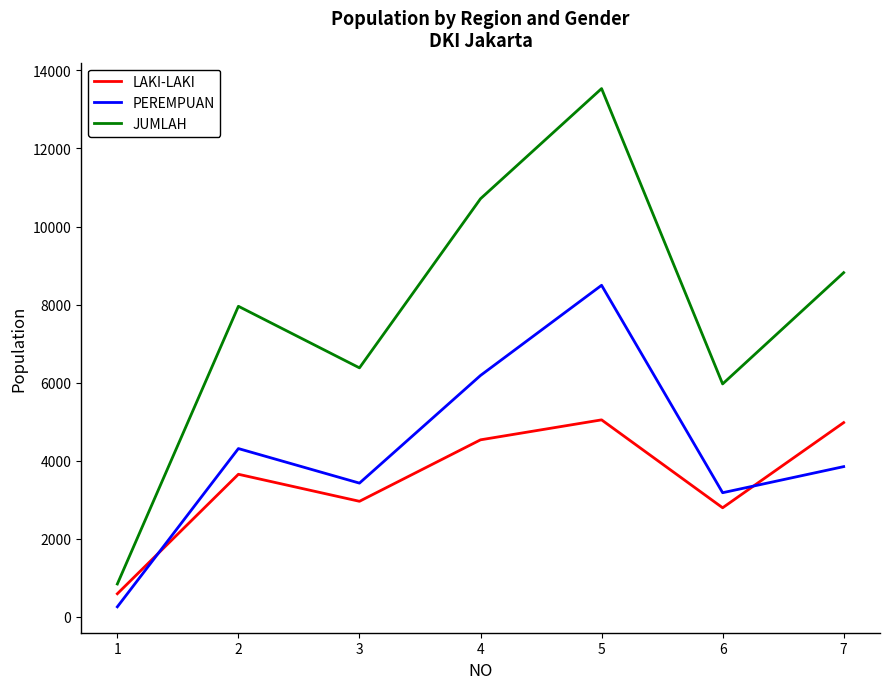

Where is LAKI-LAKI nearest to the value 2814?

6